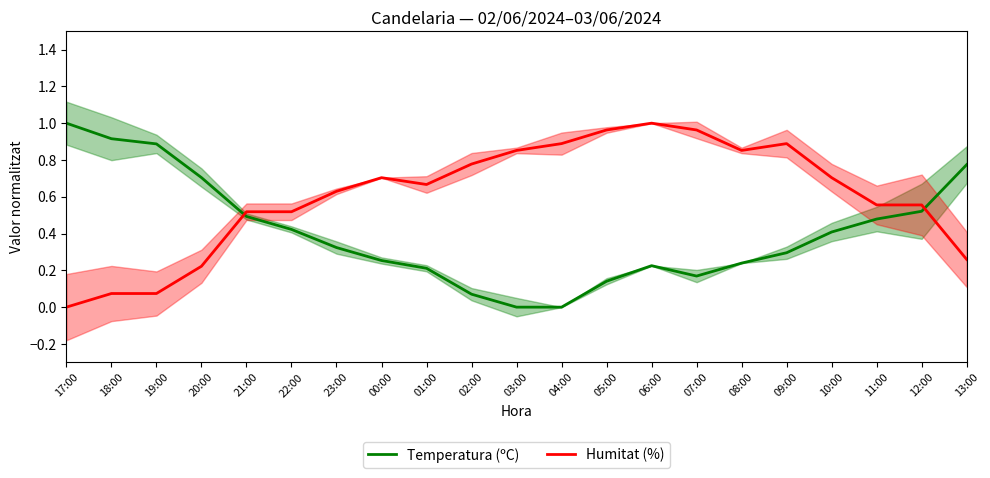

What is the approximate value of Temperatura (ºC) at 02:00?

0.1